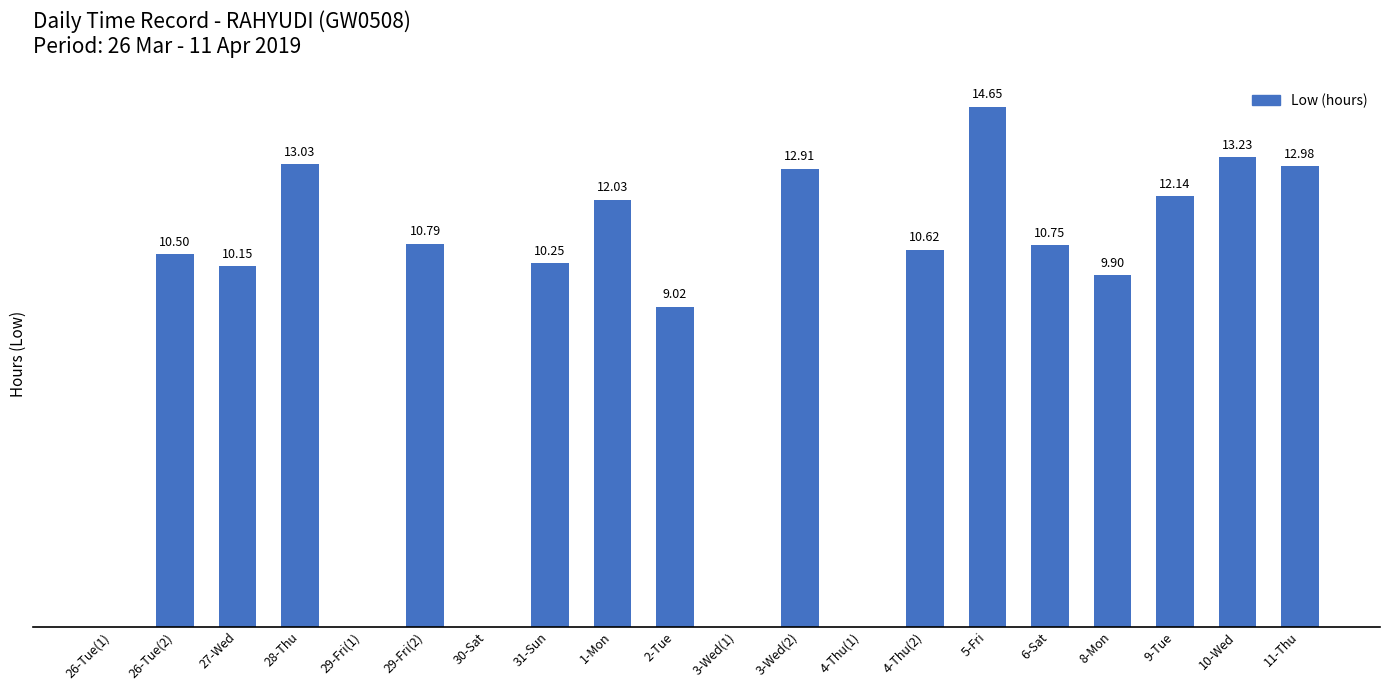

What is the label of the 2nd bar from the left?

26-Tue(2)